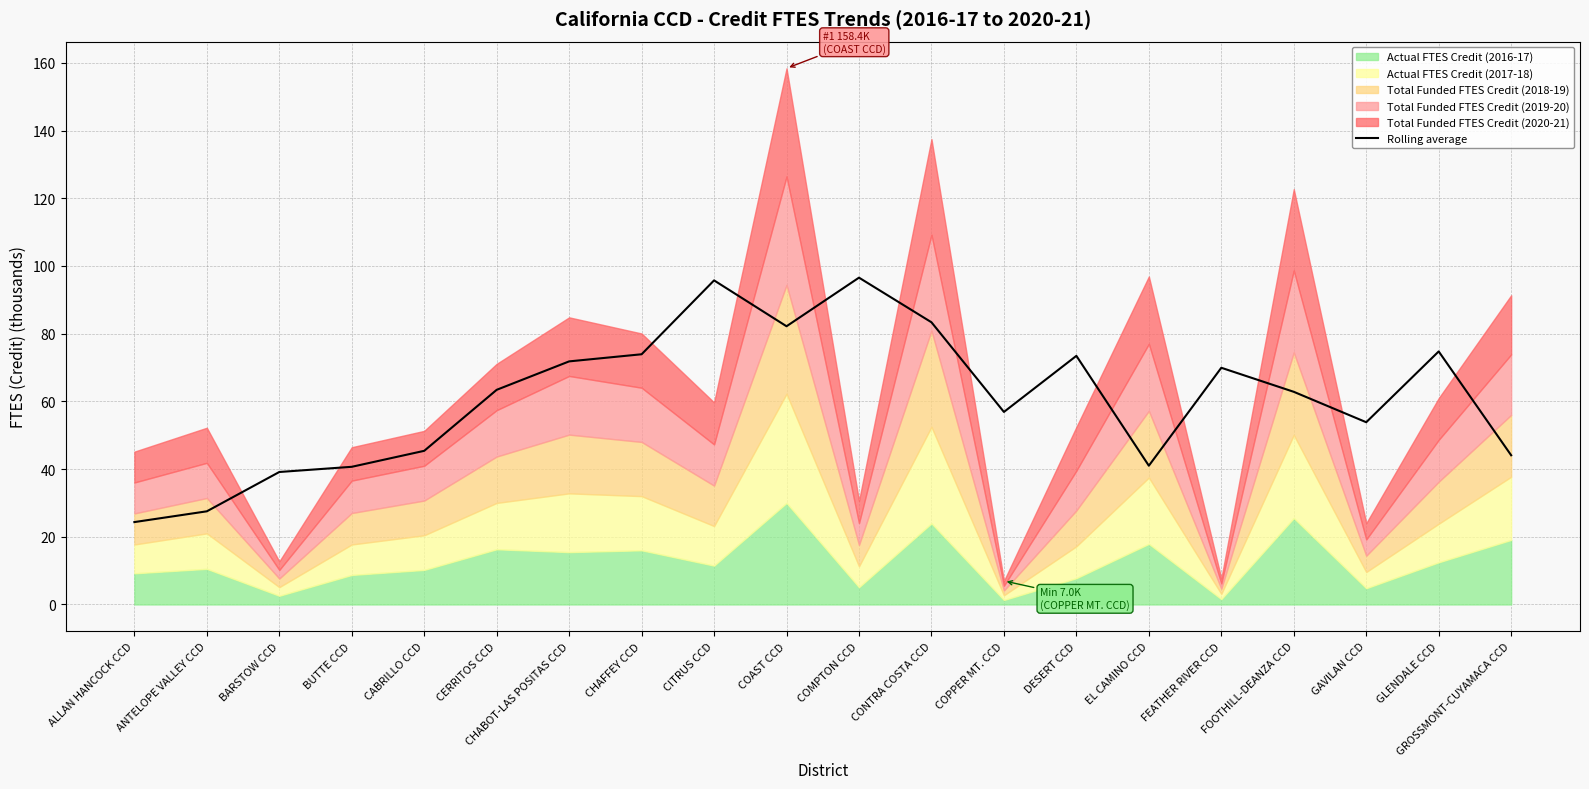

Count the number of values greater than 63.

10